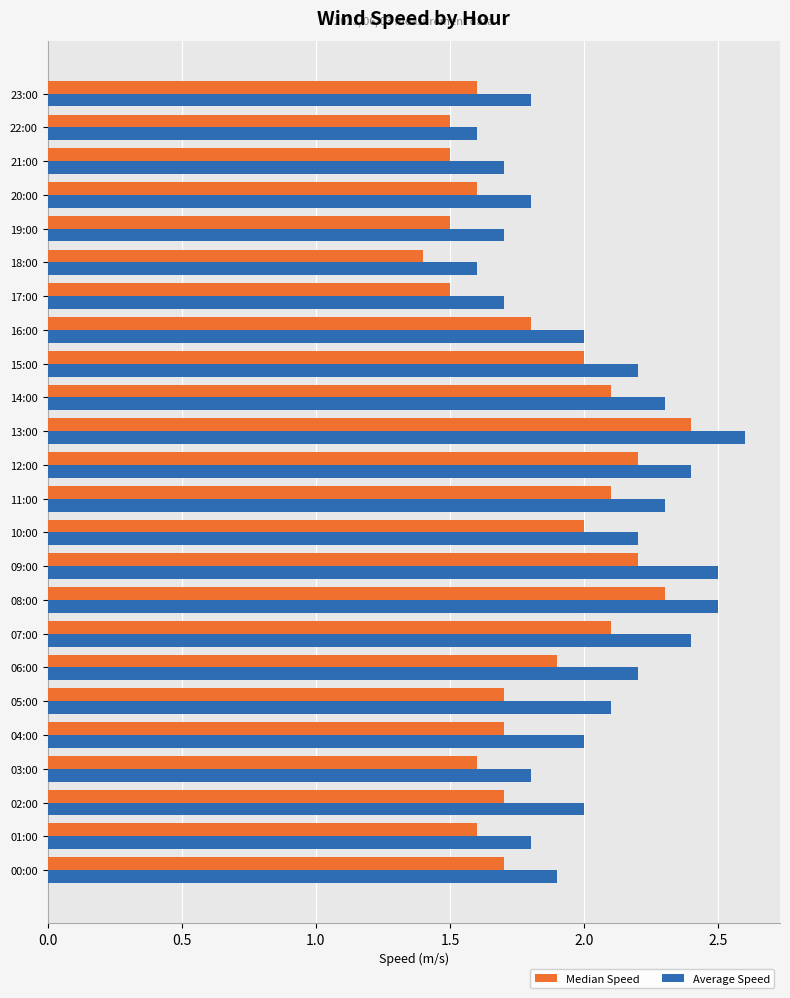

List the series in order of their peak value, highest first.

Average Speed, Median Speed